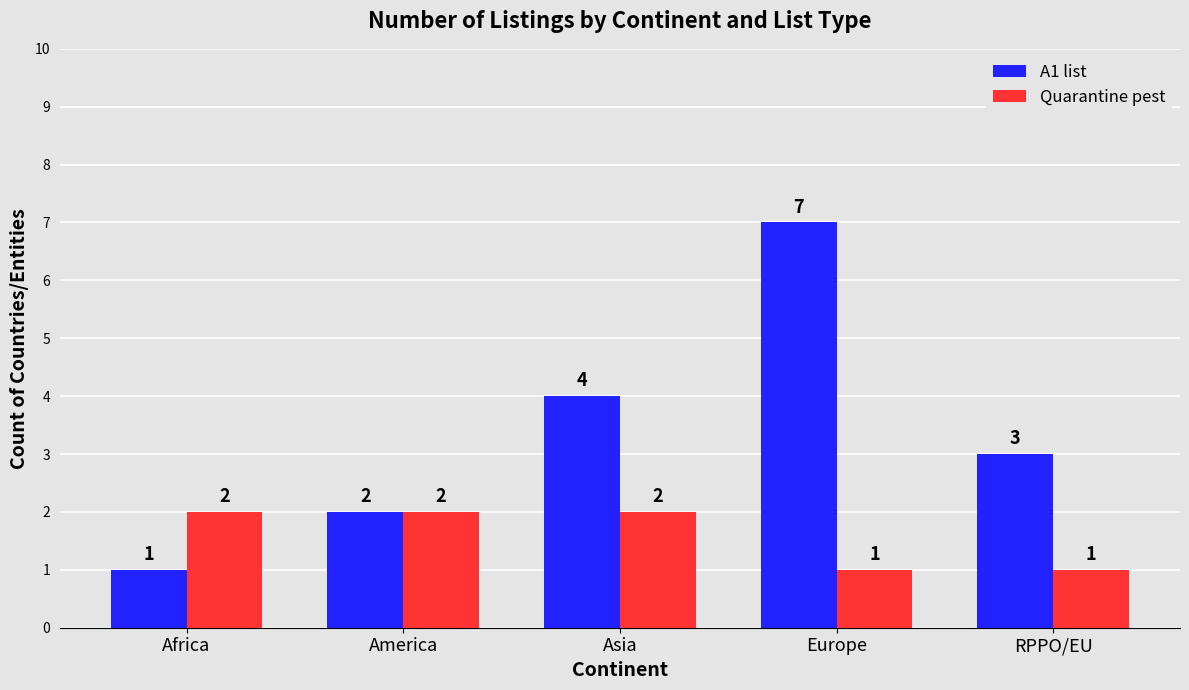

Reading left to right, what are all the values shown in this chart?

A1 list: 1	2	4	7	3
Quarantine pest: 2	2	2	1	1